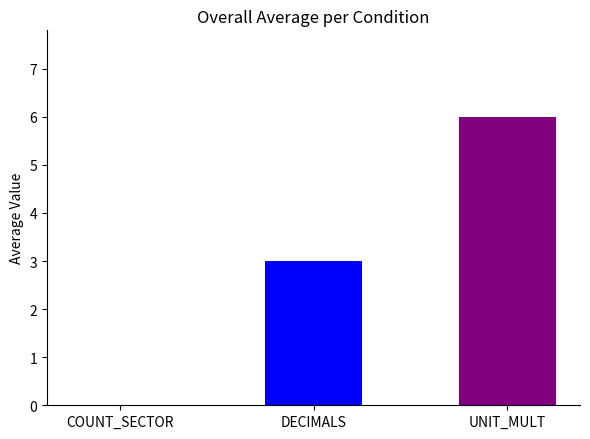

Are the bars grouped side by side (vs. stacked)?

Yes